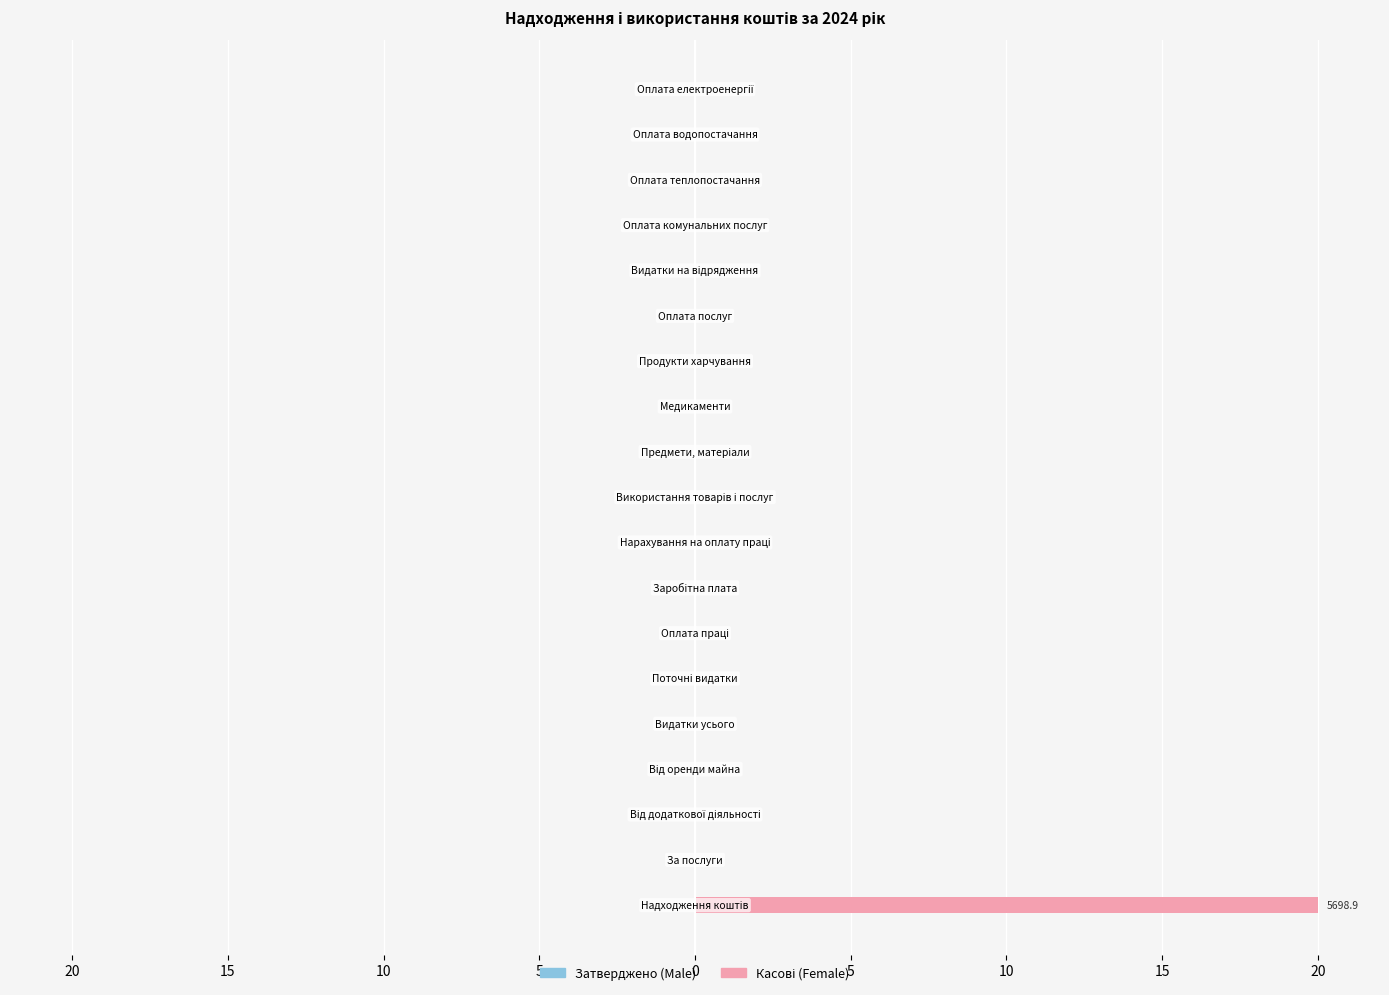

Between 20 and 15, which is larger?

15